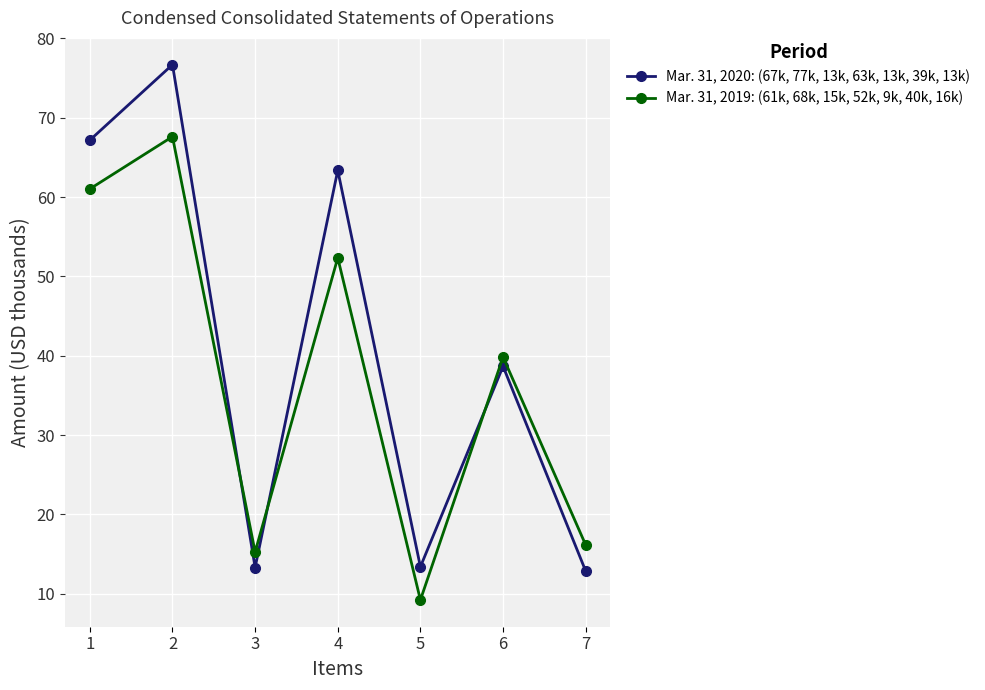

Is this an area chart (filled region under the line)?

No